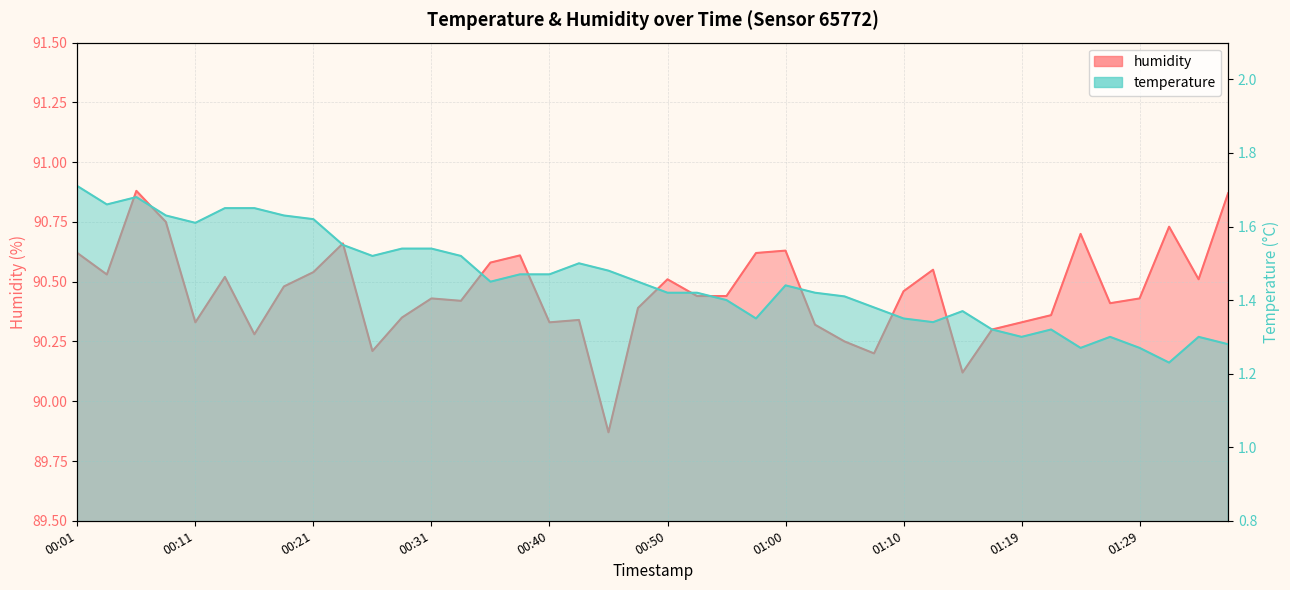

Does the chart display data point markers on the line(s)?

No